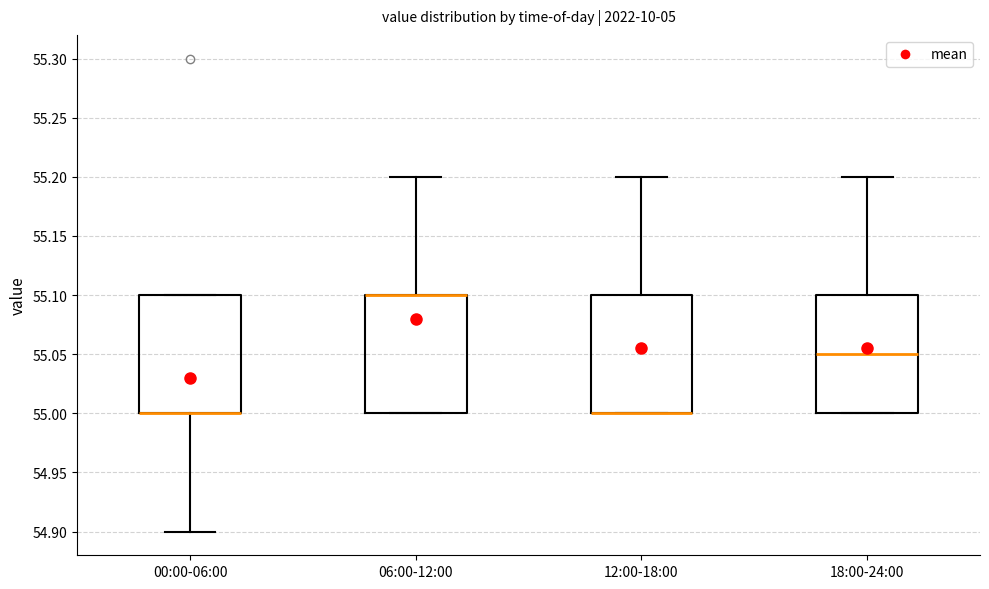

Where is the upper edge of the box for 18:00-24:00 on the y-axis? The values are not printed on the chart, so give them approximately, as read against the axis.

55.10